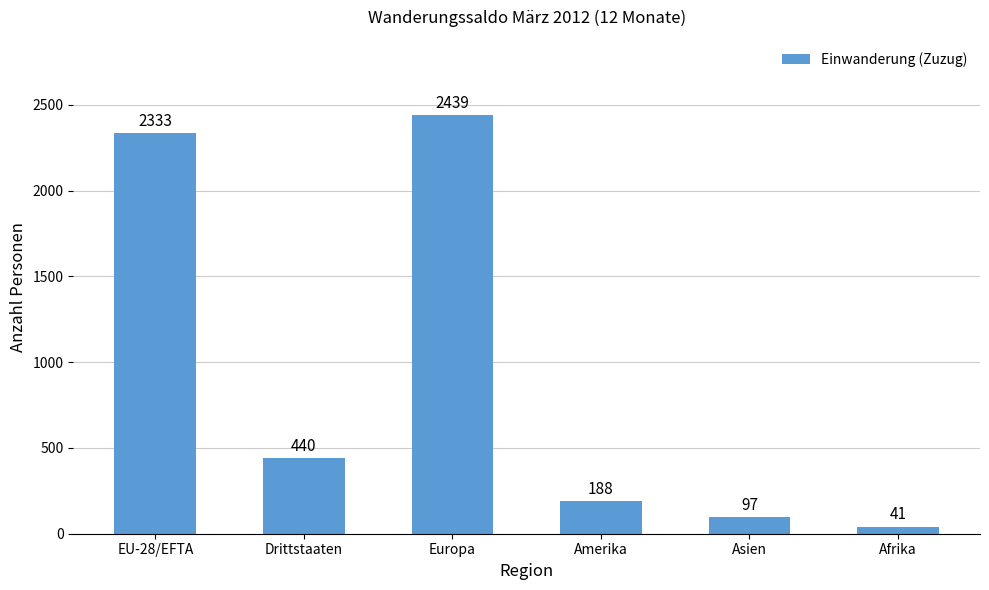

What is the change in value from EU-28/EFTA to Amerika?

-2145